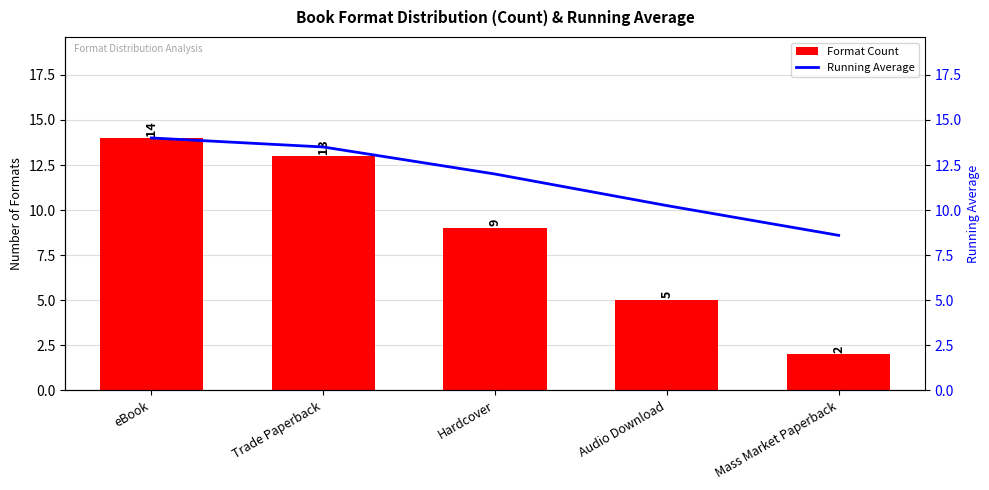

What is the maximum value for Format Count?

14